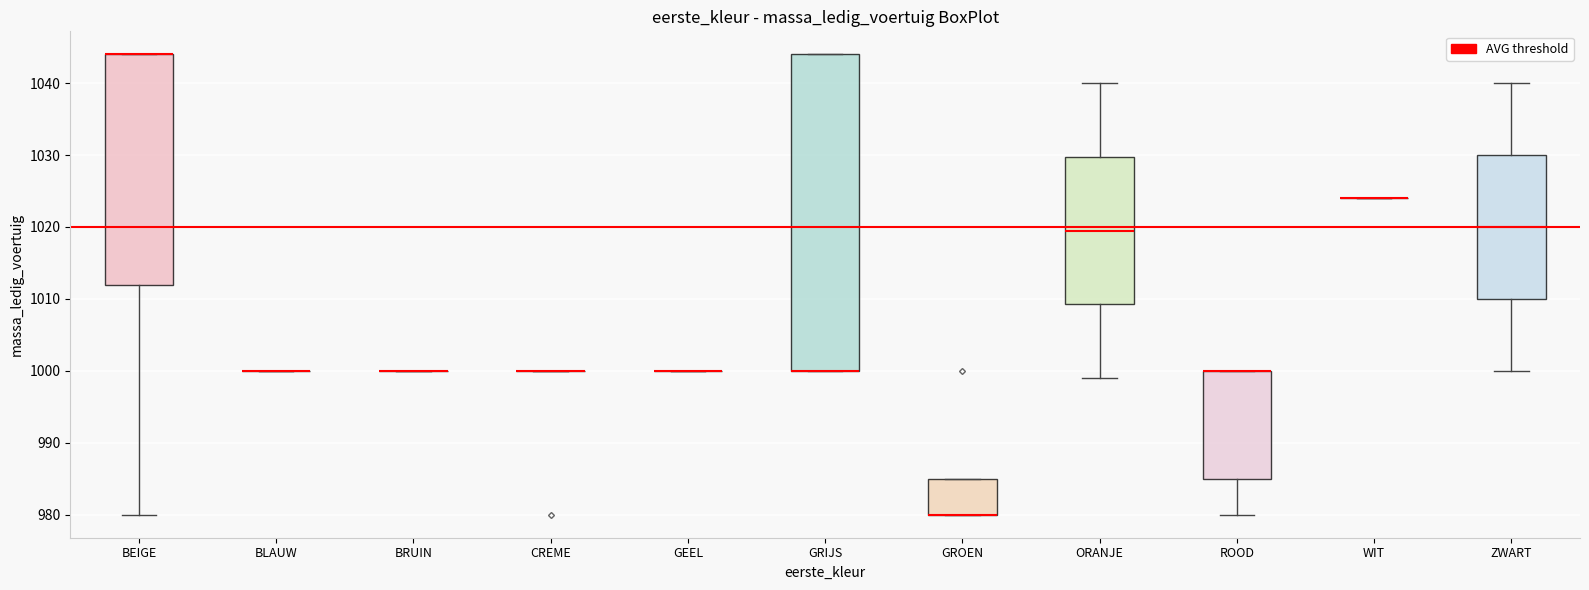

Reading left to right, transcribe this box plot: for each box, give where its median line is, the range the box spans, and where its two whiskers end, as read against the y-axis. The values are not printed on the chart, so give them approximately, as read against the axis.

BEIGE: median 1044 (drawn on the box's upper edge), box 1012 to 1044, whiskers 980 to 1044
BLAUW: box collapsed to a line at 1000, whiskers 1000 to 1000
BRUIN: box collapsed to a line at 1000, whiskers 1000 to 1000
CREME: box collapsed to a line at 1000, whiskers 1000 to 1000
GEEL: box collapsed to a line at 1000, whiskers 1000 to 1000
GRIJS: median 1000 (drawn on the box's lower edge), box 1000 to 1044, whiskers 1000 to 1044
GROEN: median 980 (drawn on the box's lower edge), box 980 to 985, whiskers 980 to 985
ORANJE: median 1020, box 1009 to 1030, whiskers 999 to 1040
ROOD: median 1000 (drawn on the box's upper edge), box 985 to 1000, whiskers 980 to 1000
WIT: box collapsed to a line at 1024, whiskers 1024 to 1024
ZWART: median 1020, box 1010 to 1030, whiskers 1000 to 1040